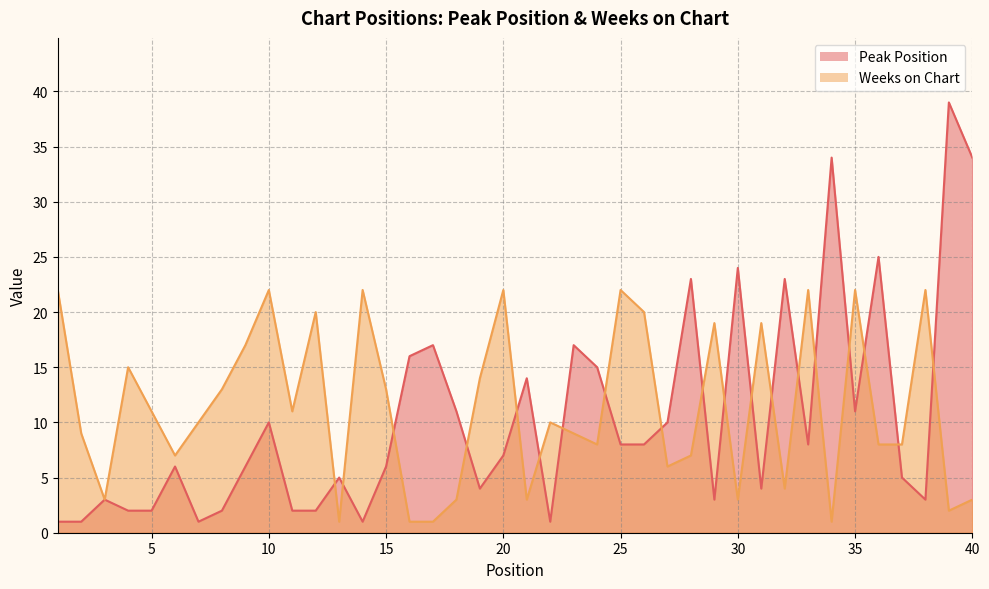

List the labels in order of Weeks on Chart value, smallest first.

13, 16, 17, 34, 39, 3, 18, 21, 30, 40, 32, 27, 6, 28, 24, 36, 37, 2, 23, 7, 22, 5, 11, 8, 15, 19, 4, 9, 29, 31, 12, 26, 1, 10, 14, 20, 25, 33, 35, 38